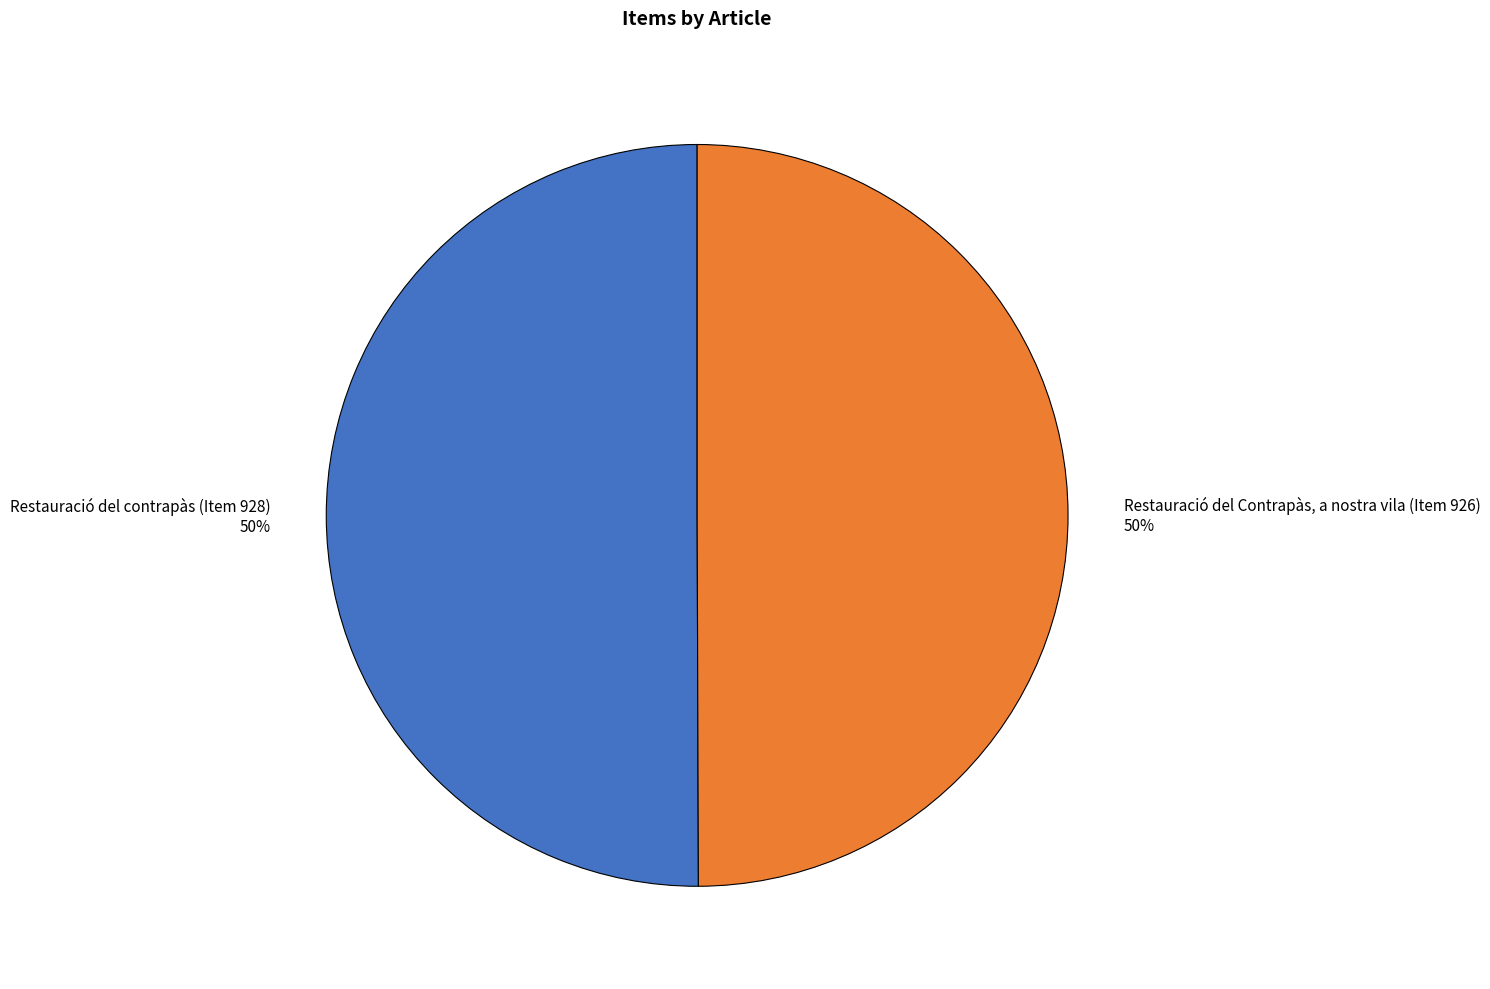

Approximately how many times larger is the value at Restauració del Contrapàs, a nostra vila (Item 926) compared to Restauració del contrapàs (Item 928)?

1.0